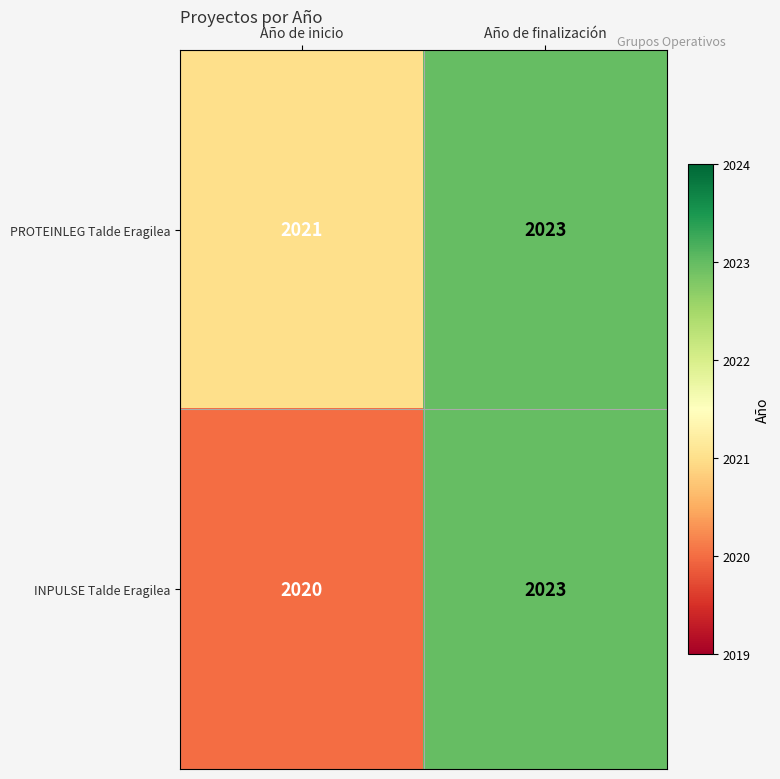

At which category does the chart reach its peak across all series?

Año de finalización